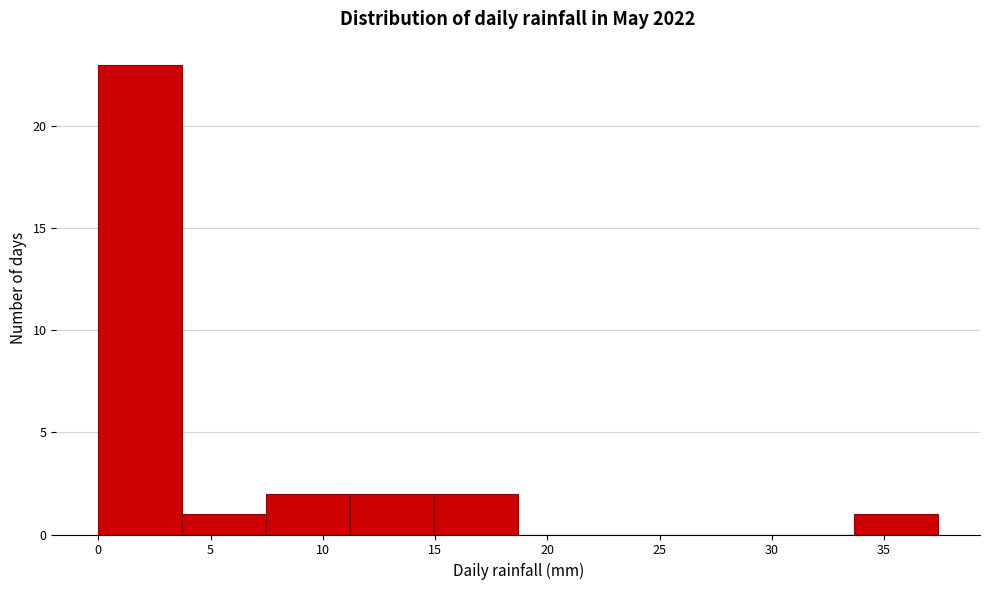

Reading left to right, list every bar in this chart as the range it spans on the x-axis followed by its height. Neither the bar edges nor the heights are printed on the chart, so give them approximately, as read against the axes.

0.0 to 3.5: 23
3.5 to 7.5: 1
7.5 to 11.0: 2
11.0 to 15.0: 2
15.0 to 18.5: 2
18.5 to 22.5: 0
22.5 to 26.0: 0
26.0 to 30.0: 0
30.0 to 33.5: 0
33.5 to 37.5: 1